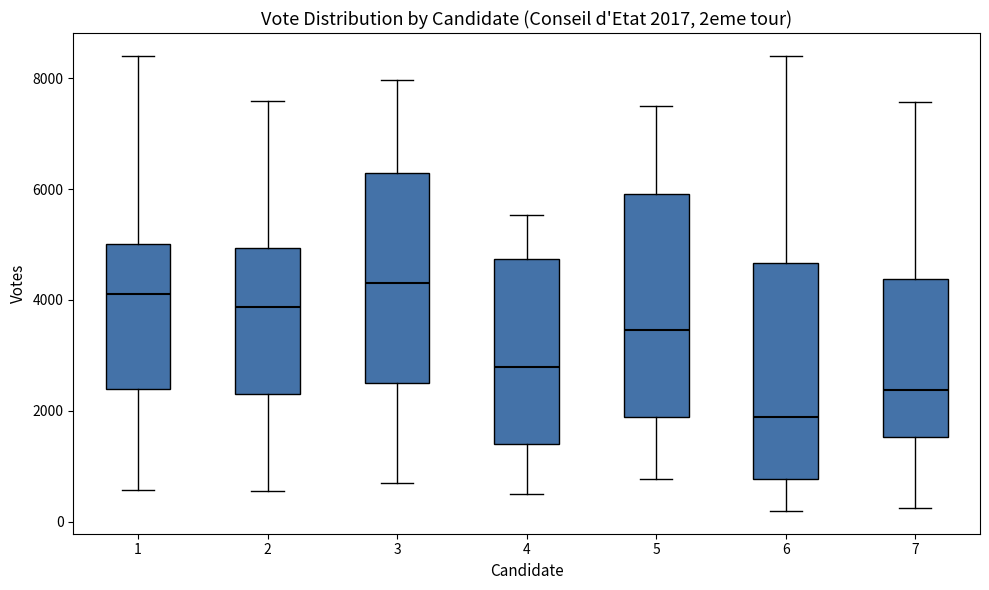

Which box's median line is the highest?

3